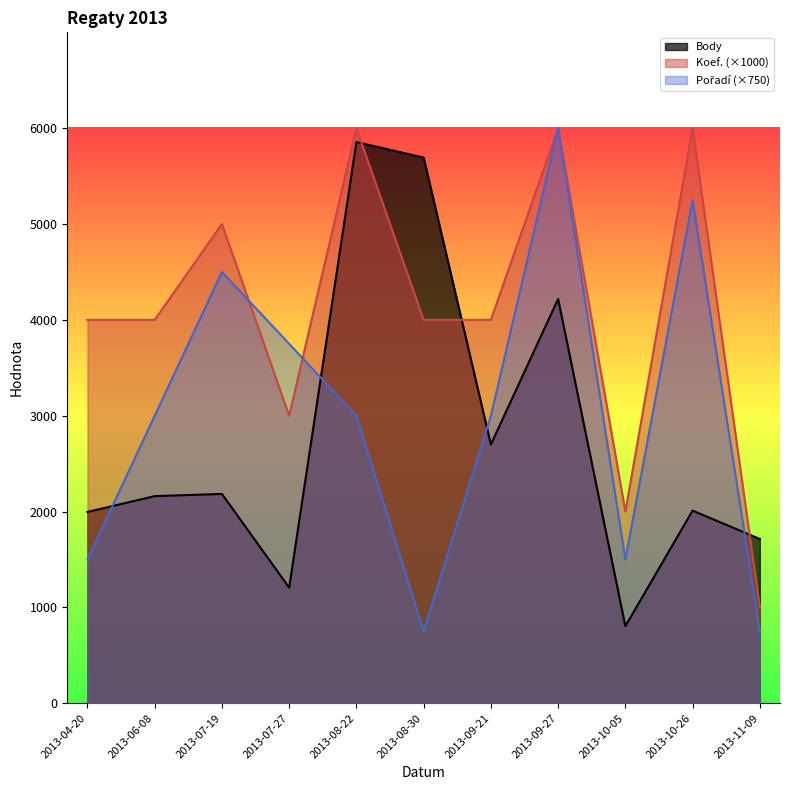

True or false: Koef. has a value of 1935 at 2013-04-20.

False